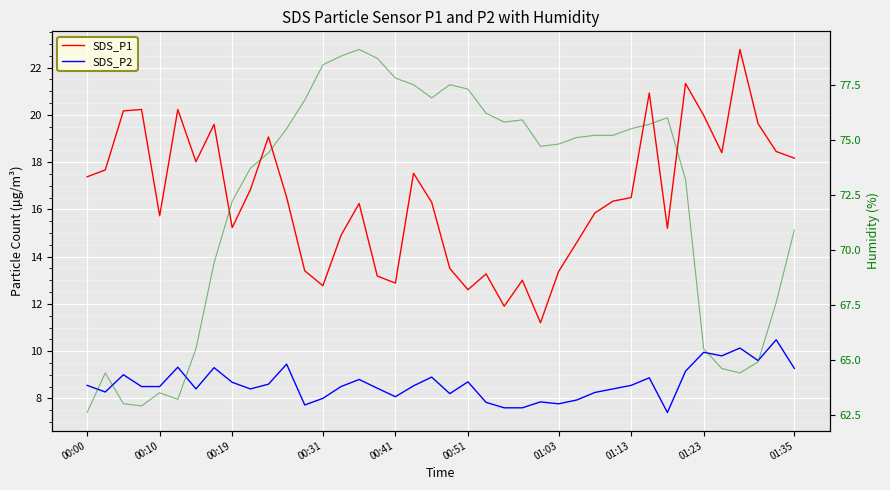

Is this an area chart (filled region under the line)?

No